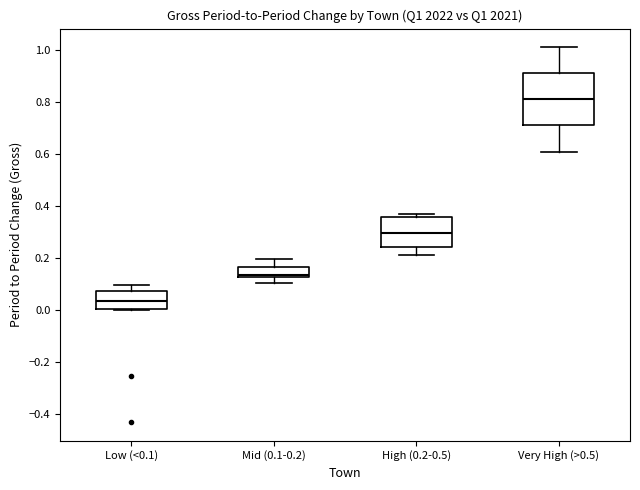

Reading left to right, read every box against the y-axis: the position of its median line, the range the box covers, and the ends of its whiskers. The values are not printed on the chart, so give them approximately, as read against the axis.

Low (<0.1): median 0.04, box 0.00 to 0.08, whiskers 0.00 to 0.10
Mid (0.1-0.2): median 0.14, box 0.12 to 0.16, whiskers 0.10 to 0.20
High (0.2-0.5): median 0.30, box 0.24 to 0.36, whiskers 0.22 to 0.38
Very High (>0.5): median 0.80, box 0.70 to 0.90, whiskers 0.60 to 1.00